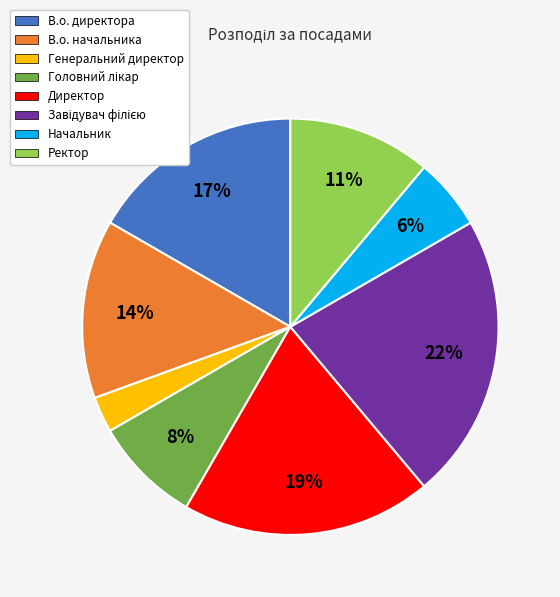

Combined, do В.о. начальника and Генеральний директор account for over 50%?

No